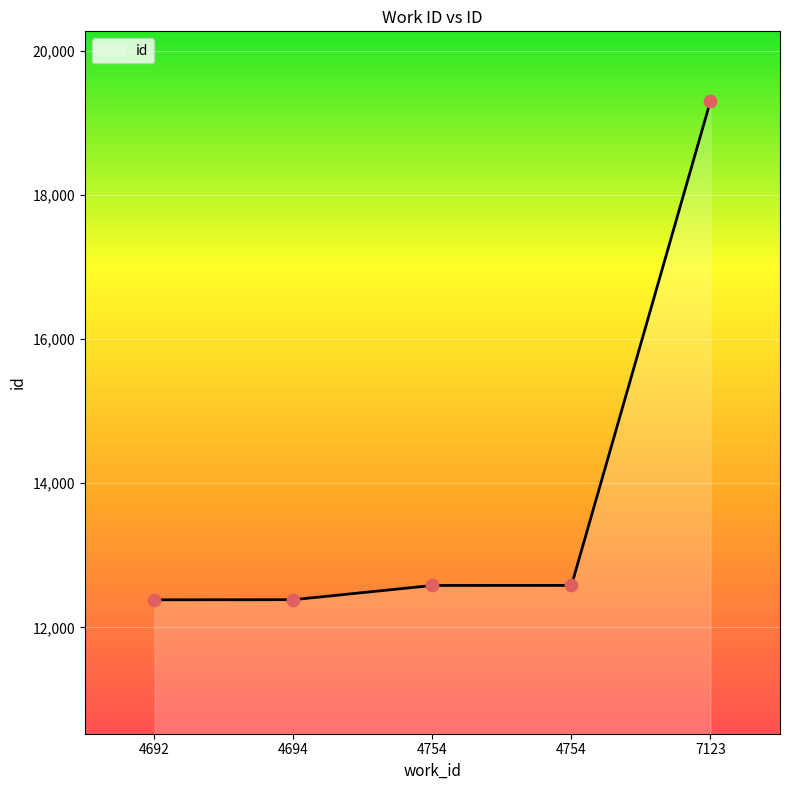

How many lines are shown in the chart?

1